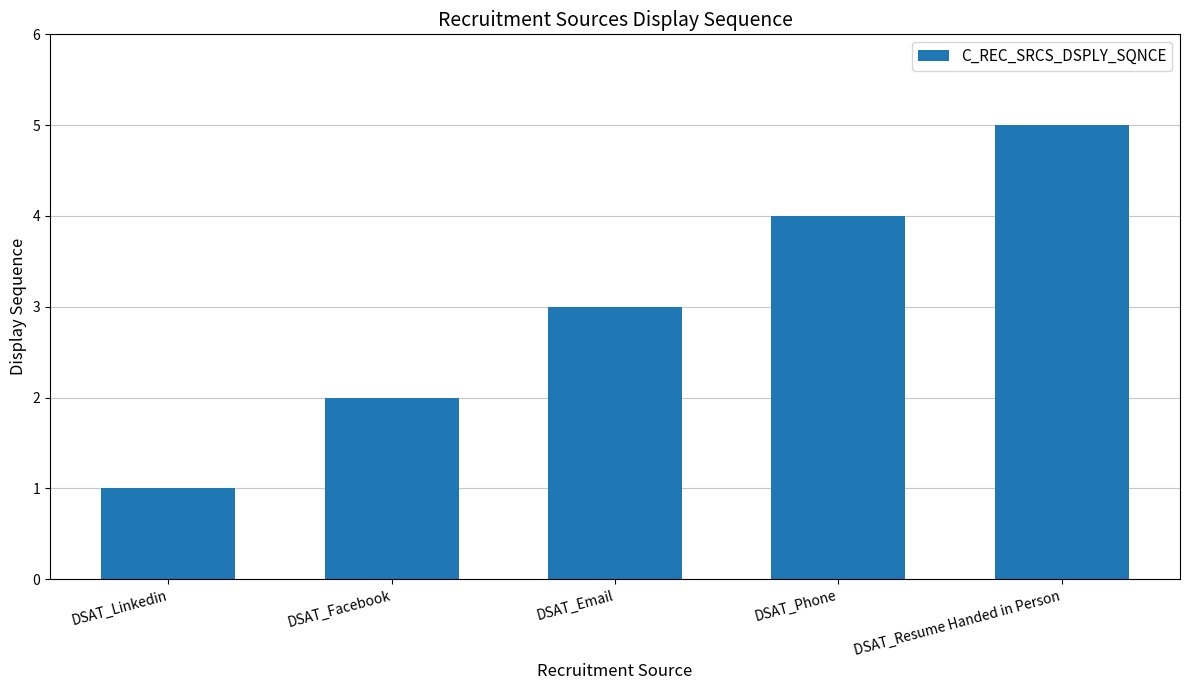

How many data points are less than 3?

2